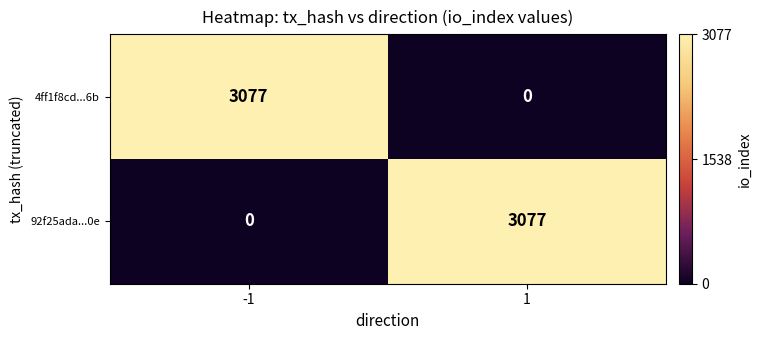

What is the difference between the 92f25ada...0e values at -1 and 1?

3077